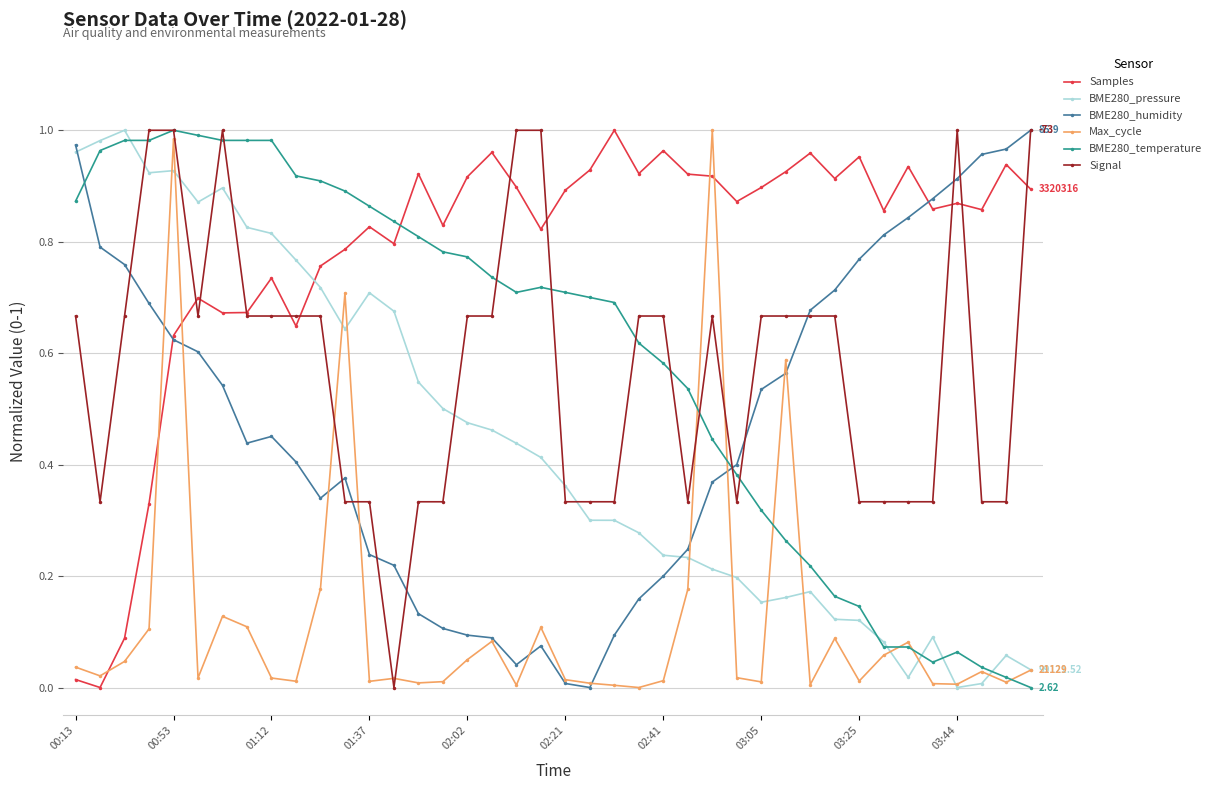

Which series has the largest total across all categories?

Samples